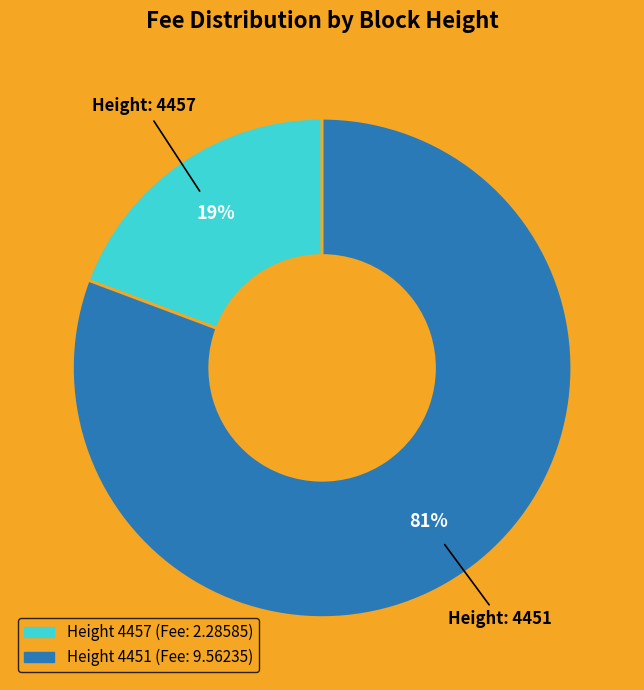

Does any single category account for the majority?

Yes